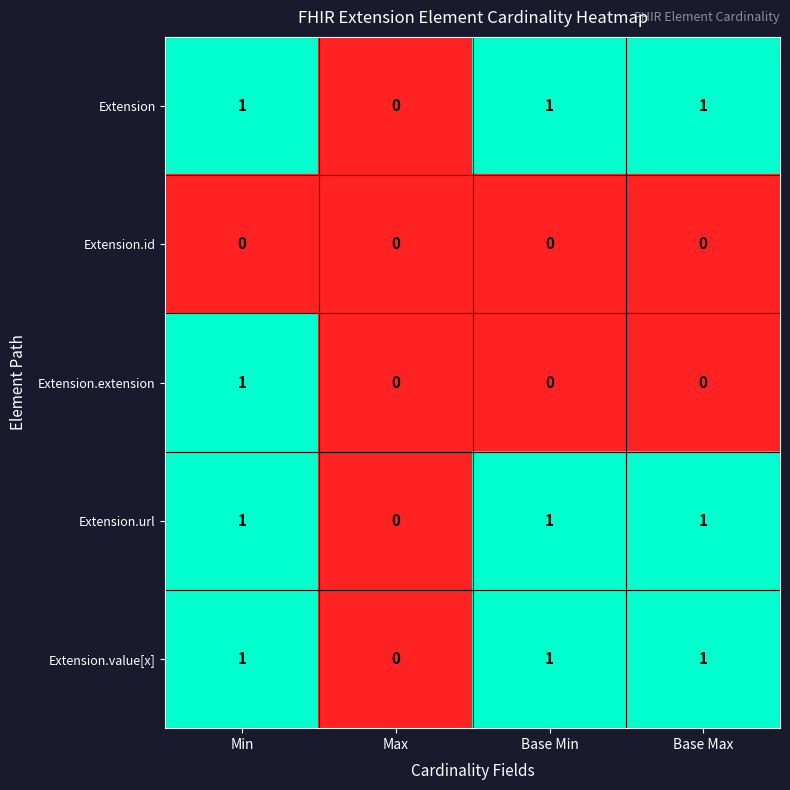

How many distinct data groups are displayed?

5